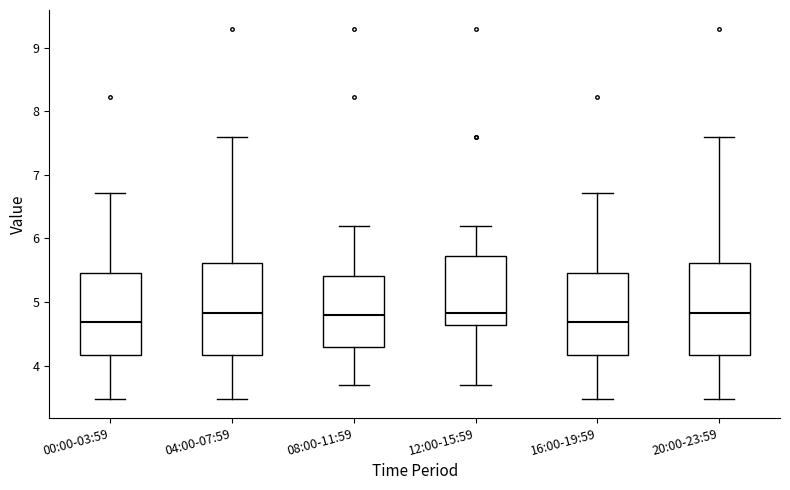

Reading left to right, transcribe this box plot: for each box, give where its median line is, the range the box spans, and where its two whiskers end, as read against the y-axis. The values are not printed on the chart, so give them approximately, as read against the axis.

00:00-03:59: median 4.7, box 4.2 to 5.5, whiskers 3.5 to 6.7
04:00-07:59: median 4.8, box 4.2 to 5.6, whiskers 3.5 to 7.6
08:00-11:59: median 4.8, box 4.3 to 5.4, whiskers 3.7 to 6.2
12:00-15:59: median 4.8, box 4.6 to 5.7, whiskers 3.7 to 6.2
16:00-19:59: median 4.7, box 4.2 to 5.5, whiskers 3.5 to 6.7
20:00-23:59: median 4.8, box 4.2 to 5.6, whiskers 3.5 to 7.6